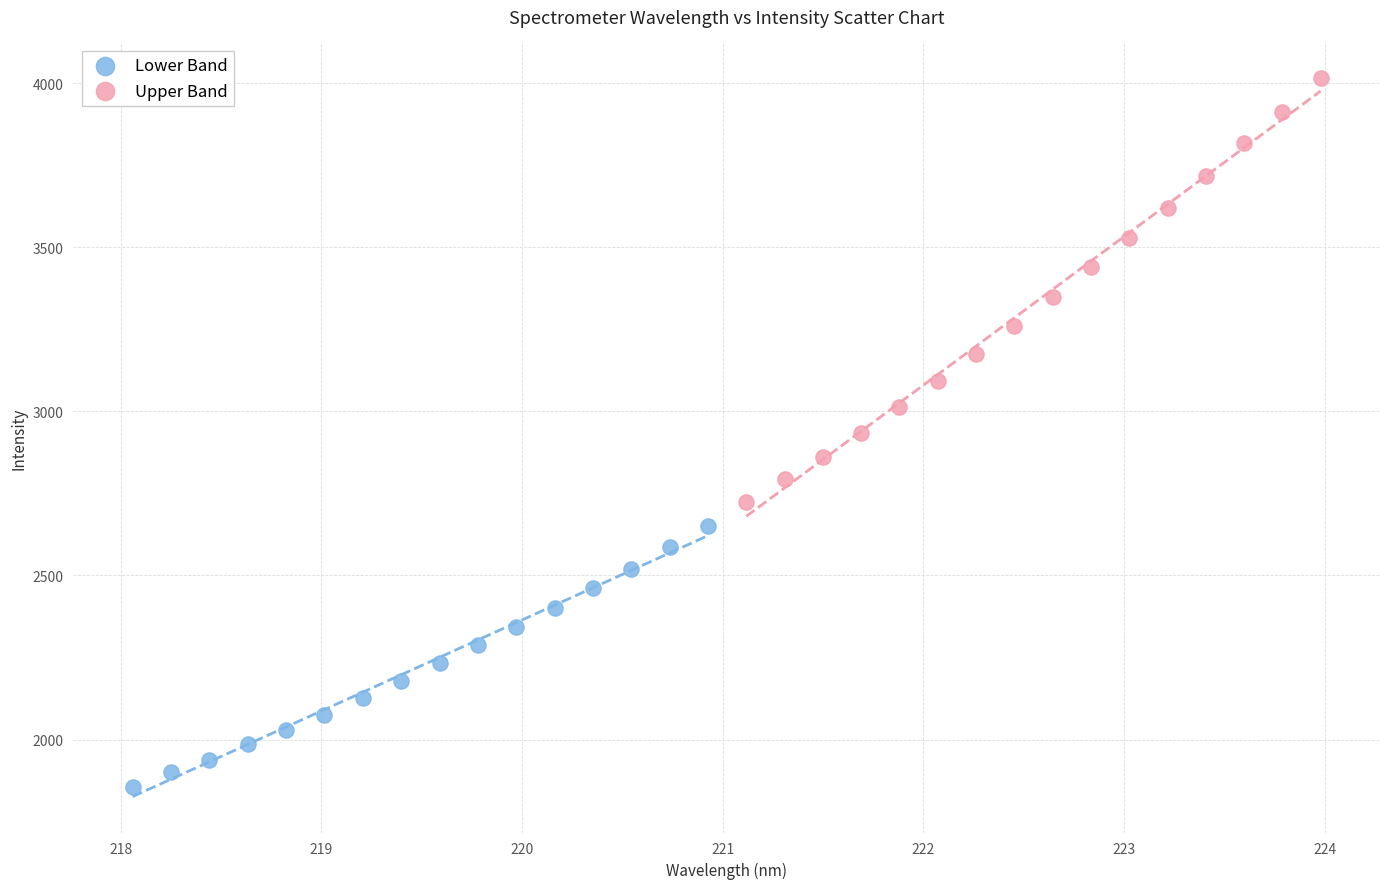

Which series contains the lowest Y value?

Lower Band